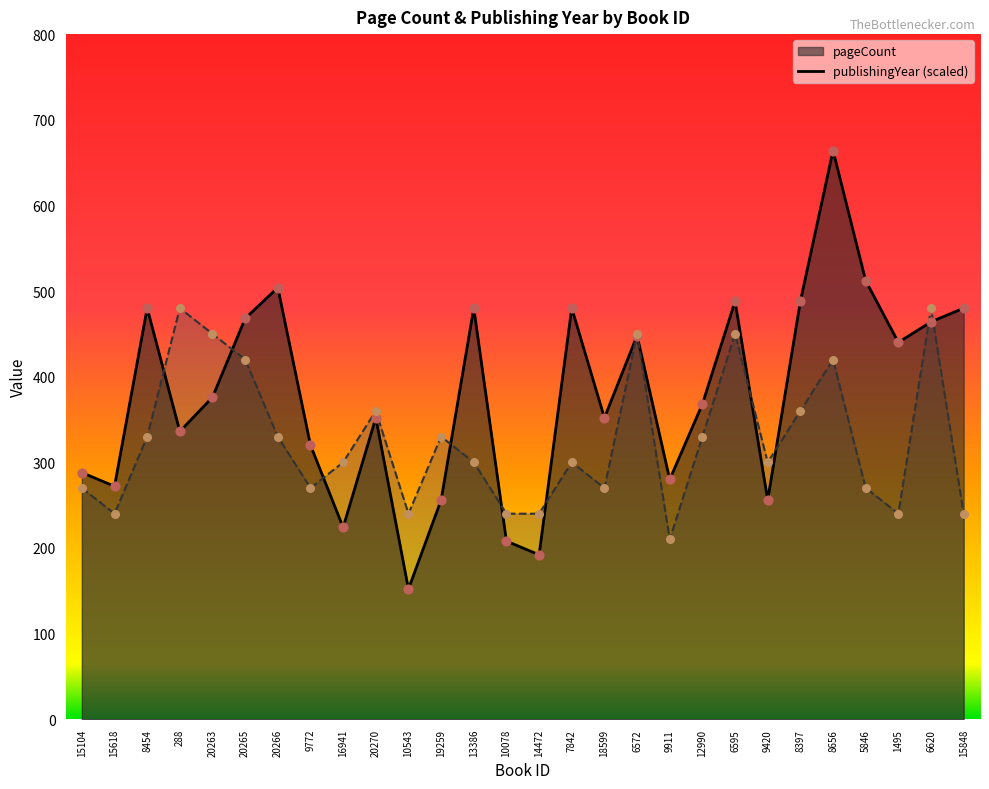

Which series contains the highest Y value?

pageCount